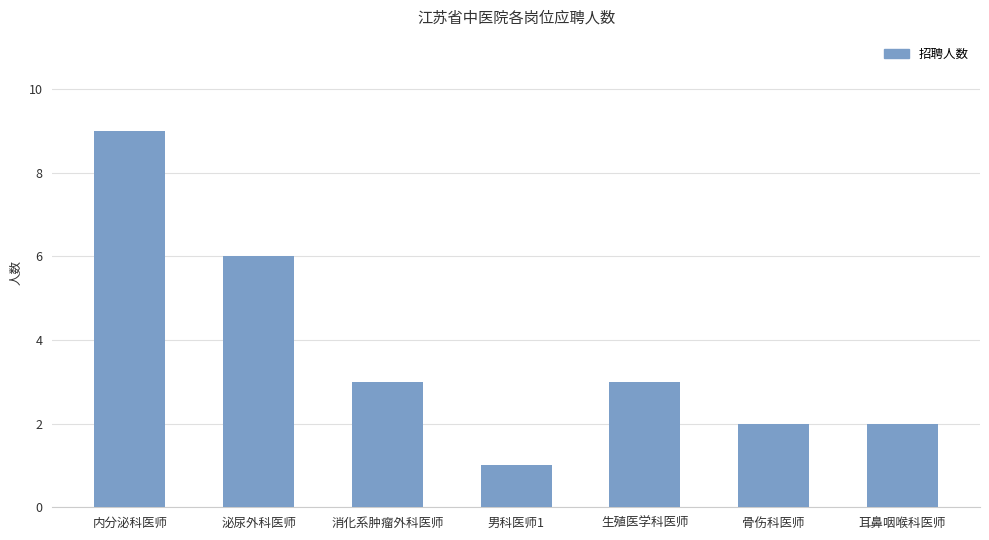

What position from the left is 骨伤科医师?

6